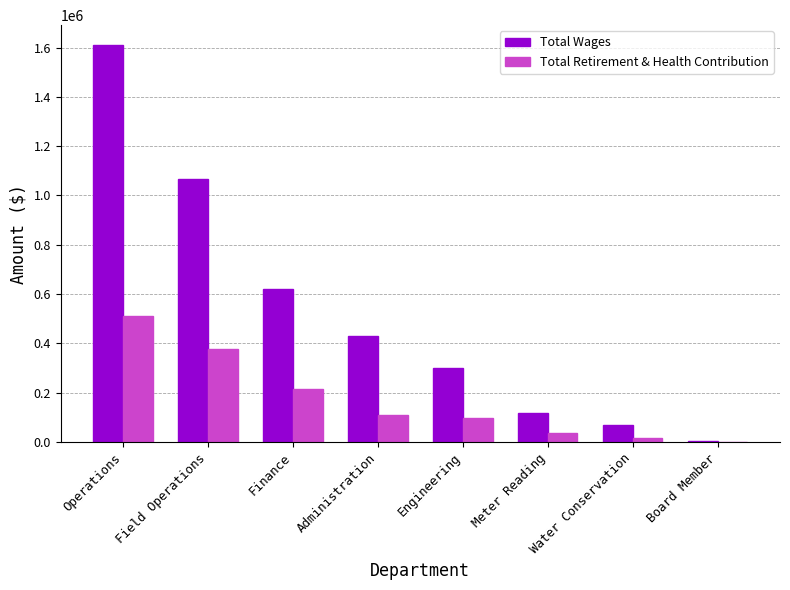

At which category is the sum across all series the highest?

Operations